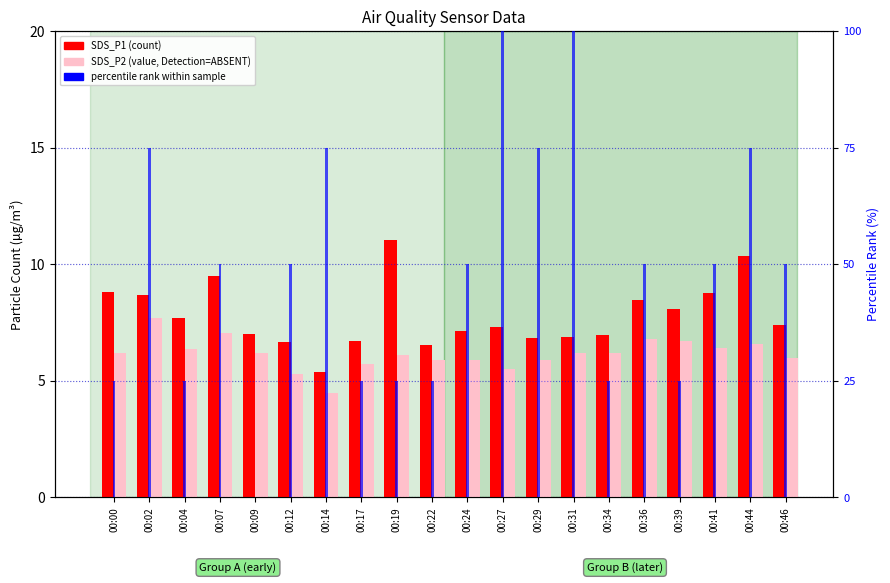

What is the difference between the second highest and minimum values in the SDS_P1 (count) series?

4.9